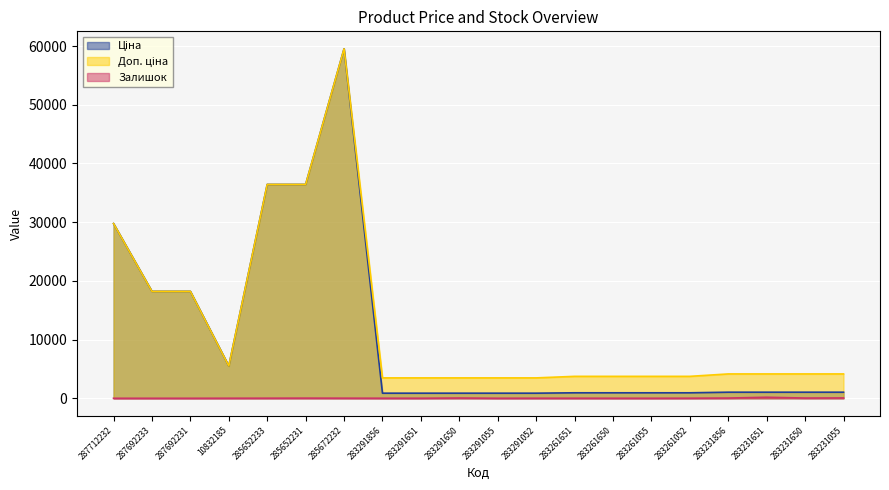

What is the difference between the second highest and second lowest values in the Ціна series?

35556.0